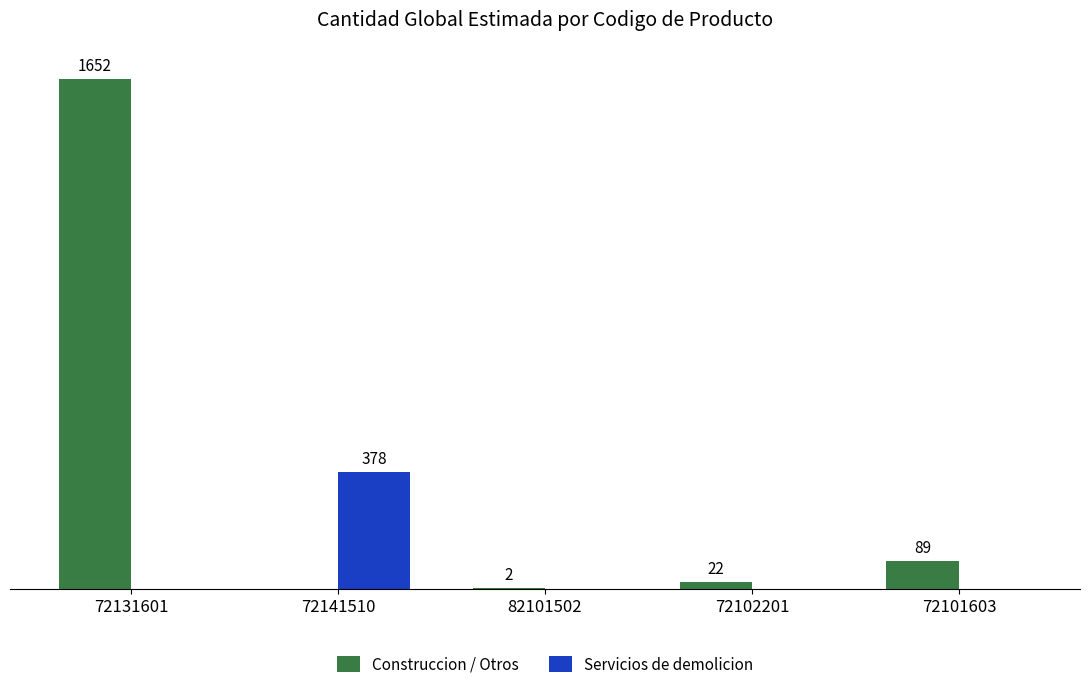

Between 72102201 and 72101603, which series saw the biggest shift?

Construccion / Otros